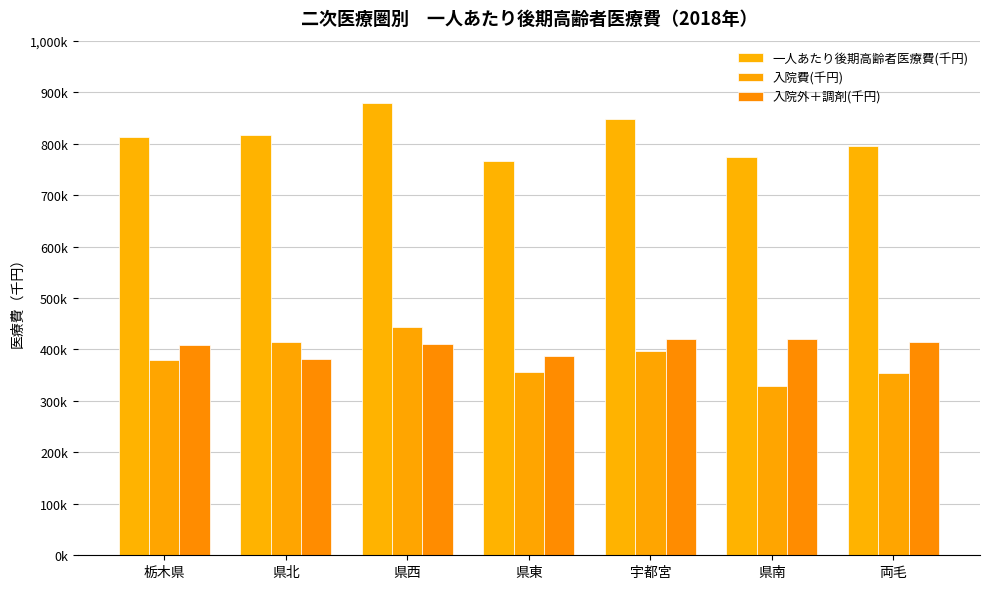

What is the difference between the second highest and second lowest values in the 入院外＋調剤(千円) series?

33140.0